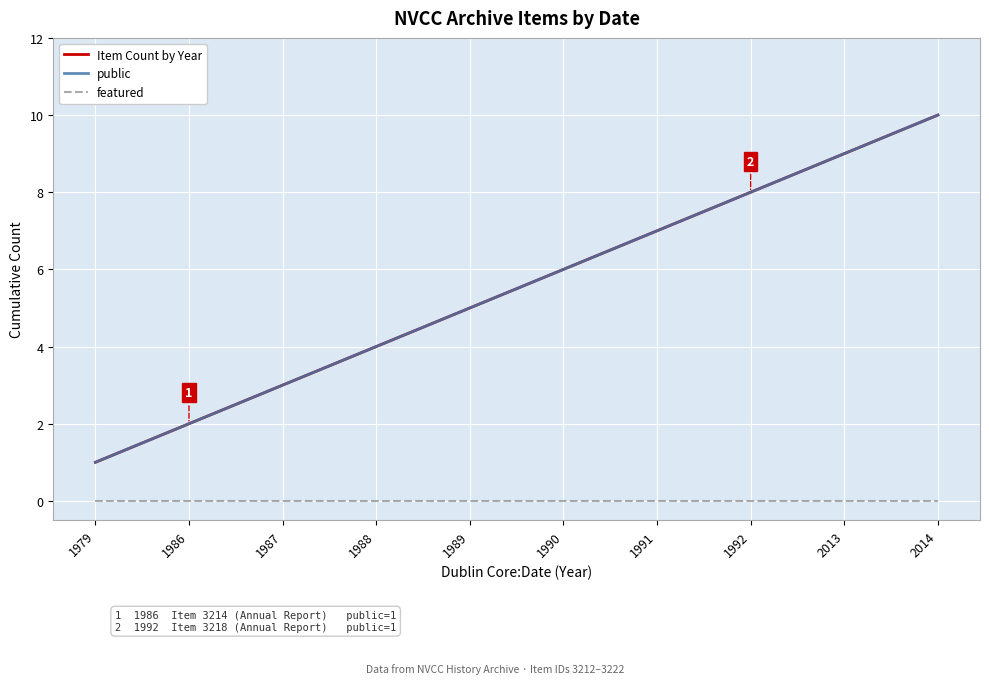

At which category is the sum across all series the highest?

2014